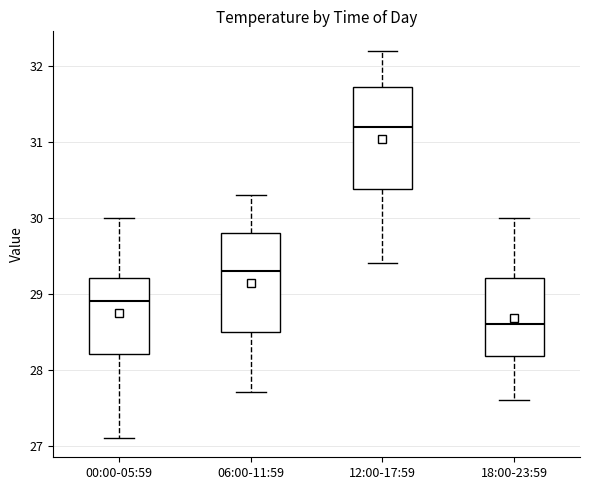

Where does the median line of the box for 18:00-23:59 sit on the y-axis? The values are not printed on the chart, so give them approximately, as read against the axis.

28.6